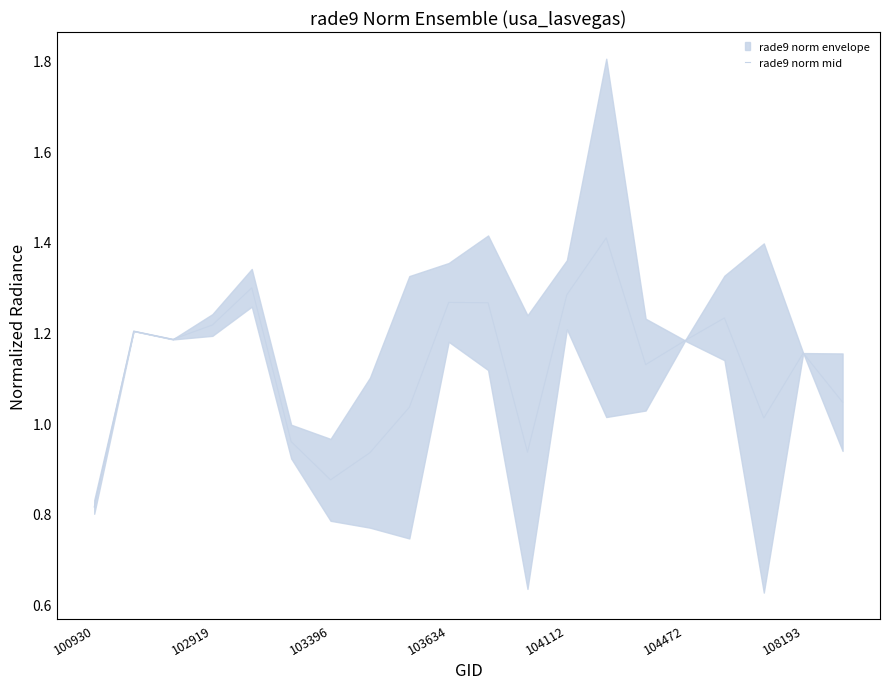

At which category does the chart reach its peak across all series?

13